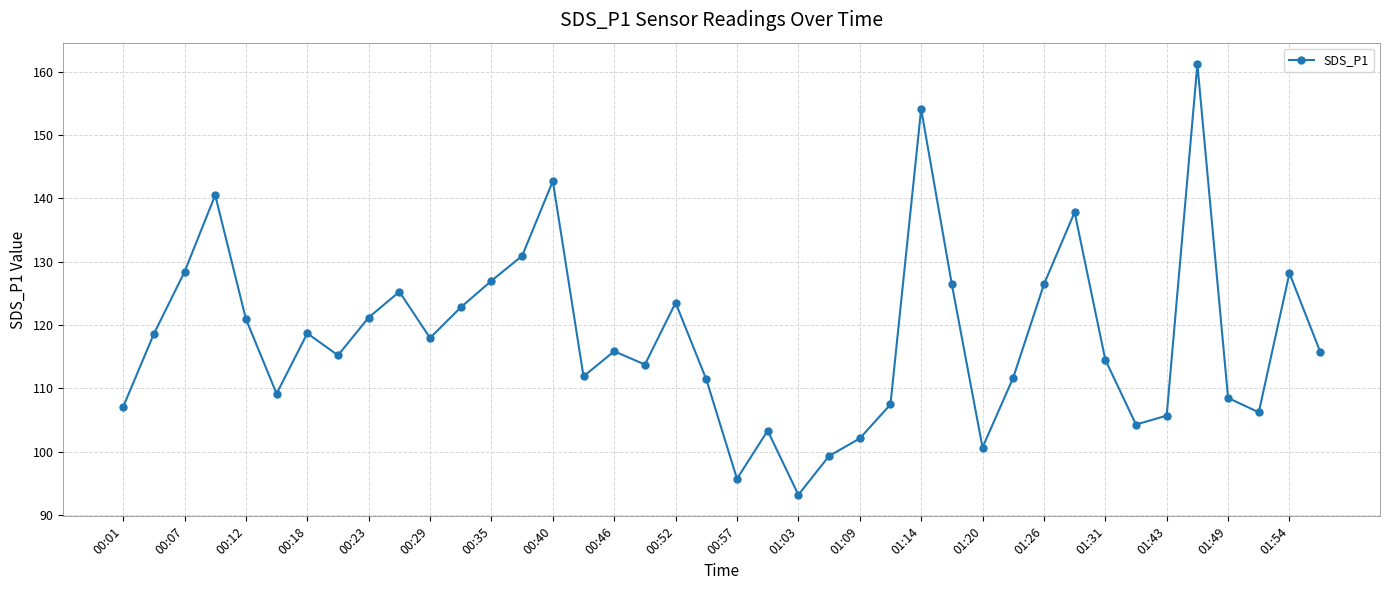

What is the greatest value displayed?

161.2